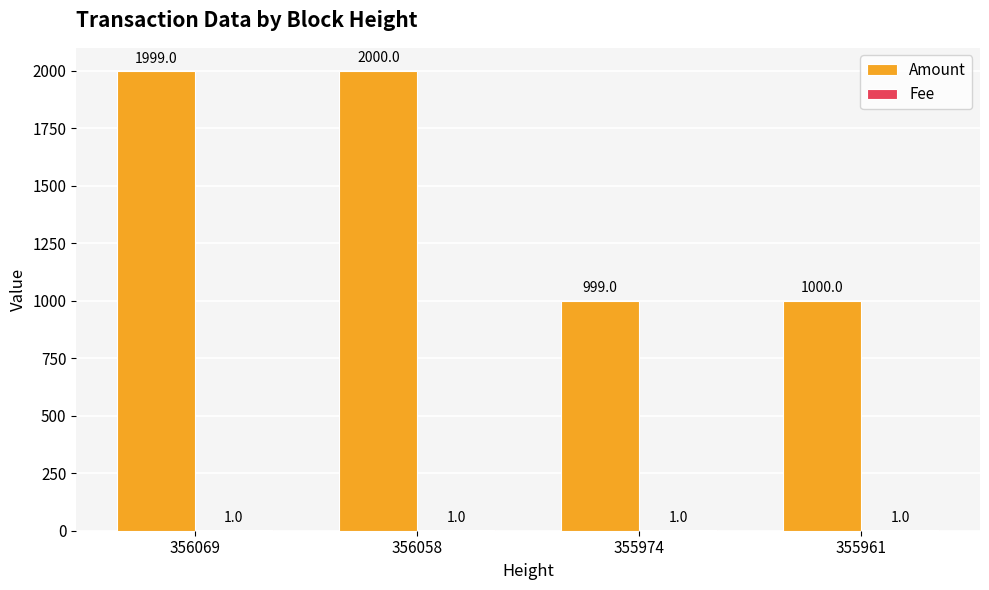

Between 355974 and 355961, which series saw the biggest shift?

Amount